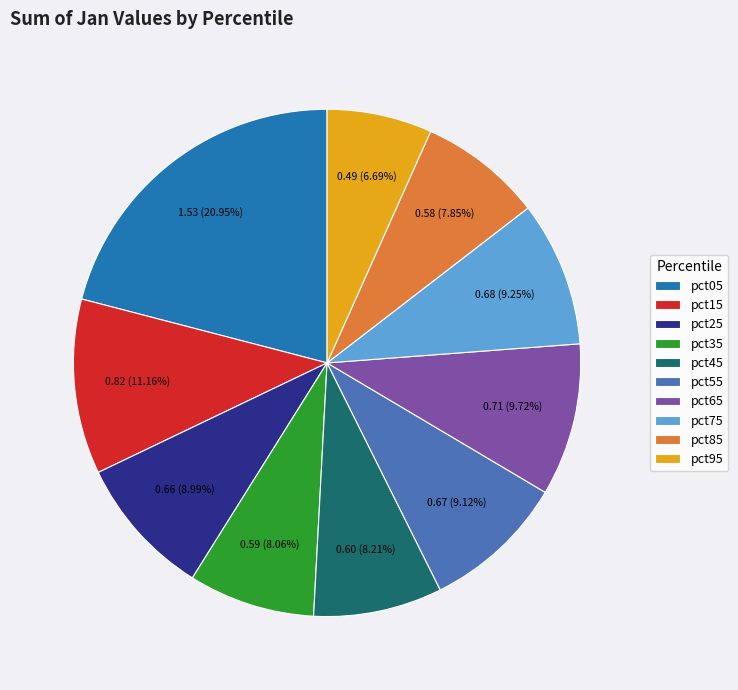

Which slice is the smallest?

pct95